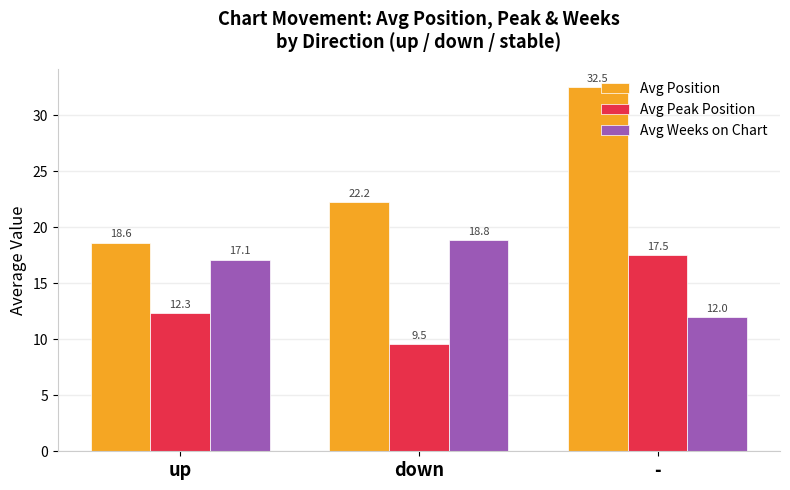

What is the label of the 1st bar from the right?

-